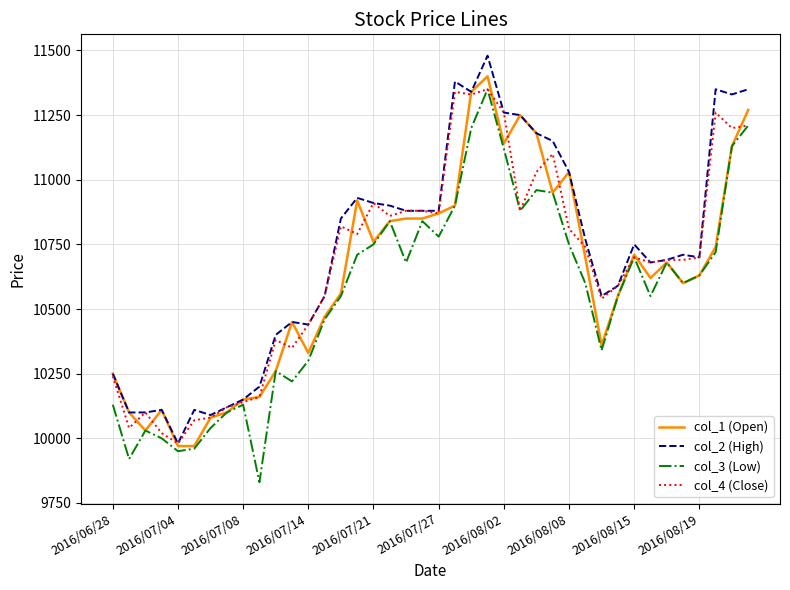

List the series in order of their overall mean, lowest first.

col_3 (Low), col_1 (Open), col_4 (Close), col_2 (High)